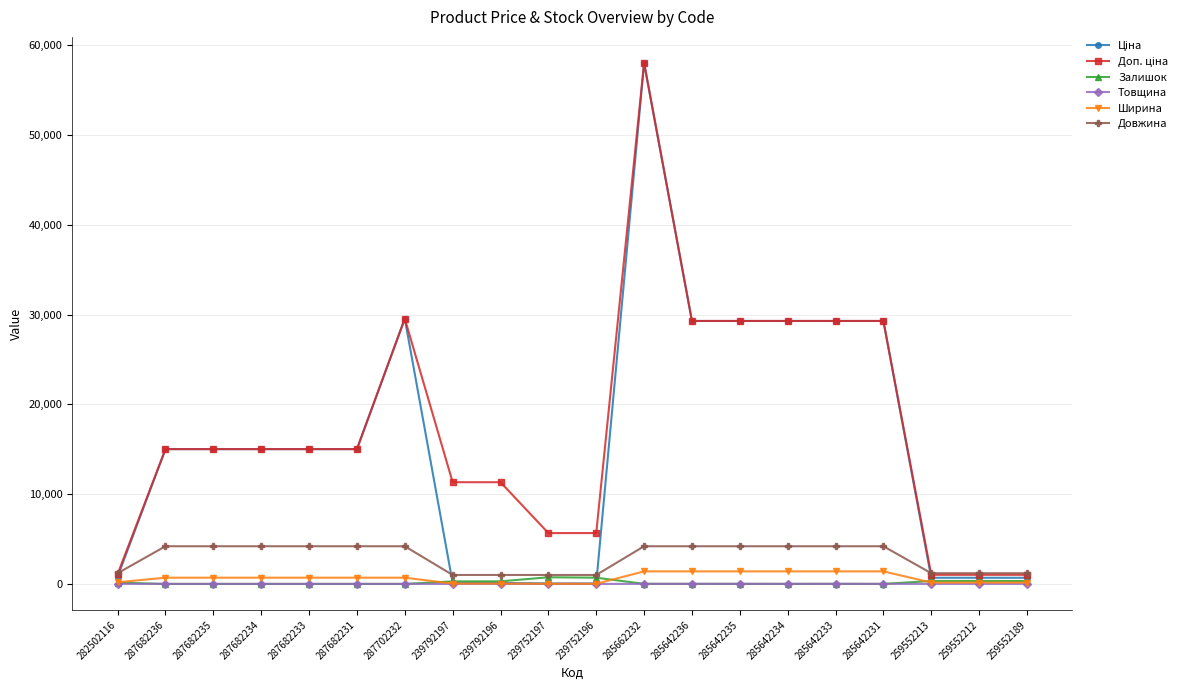

Which category has the highest value across all series?

285662232